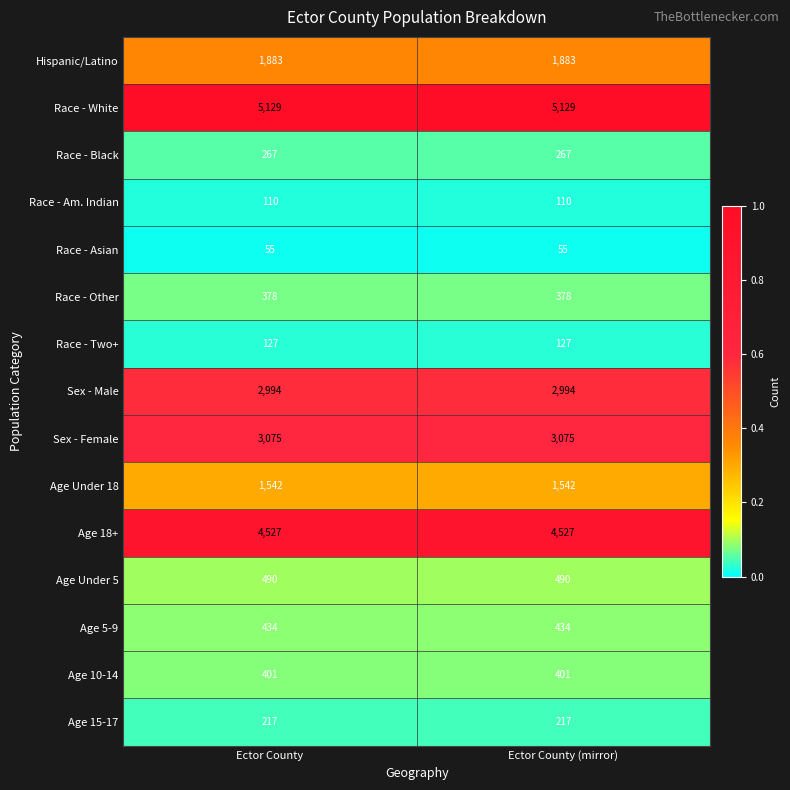

Which series has the largest total across all categories?

Race - White